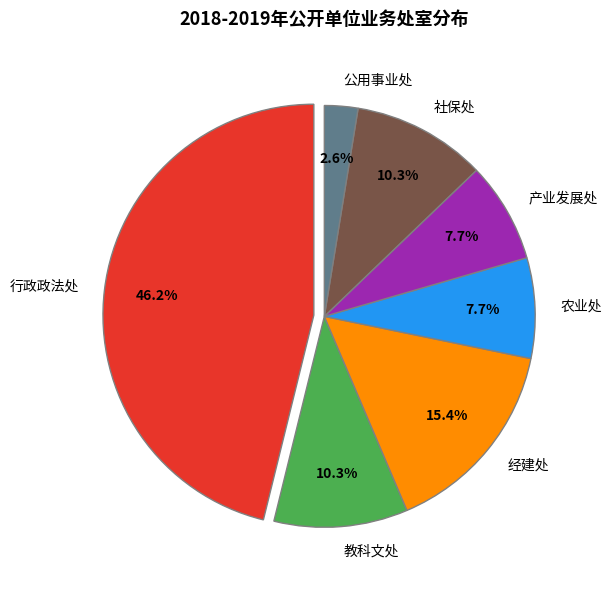

Is there any slice that represents more than half of the pie?

No